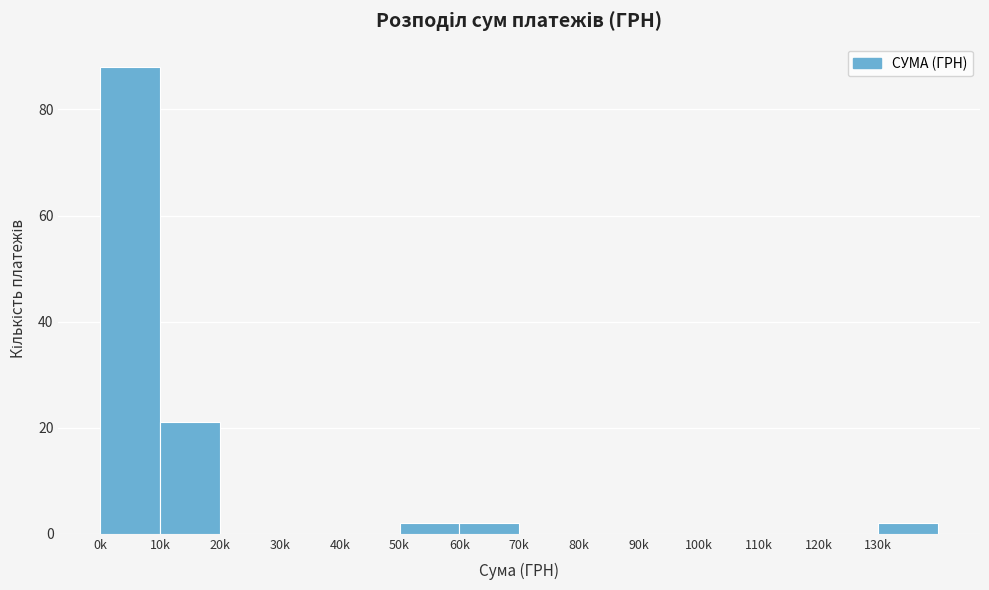

Reading right to left, transcribe all the data shown in this chart.

130k=2	120k=0	110k=0	100k=0	90k=0	80k=0	70k=0	60k=2	50k=2	40k=0	30k=0	20k=0	10k=21	0k=88